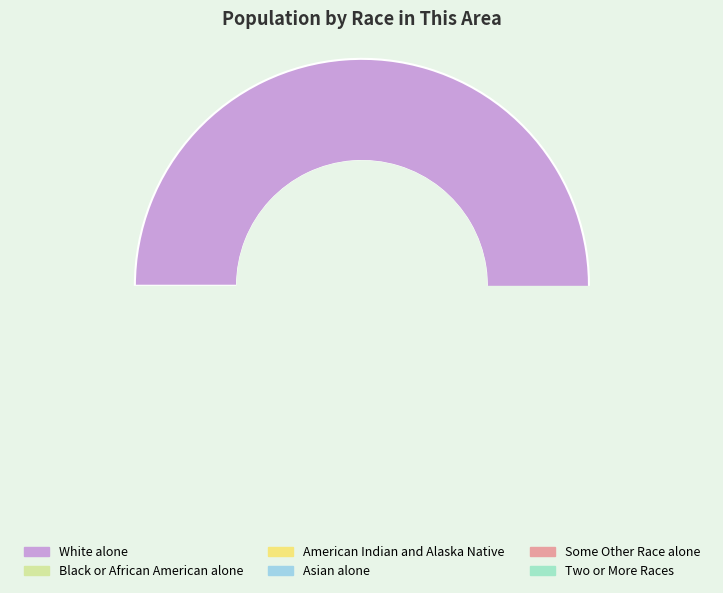

Count the number of slices in the pie.

6